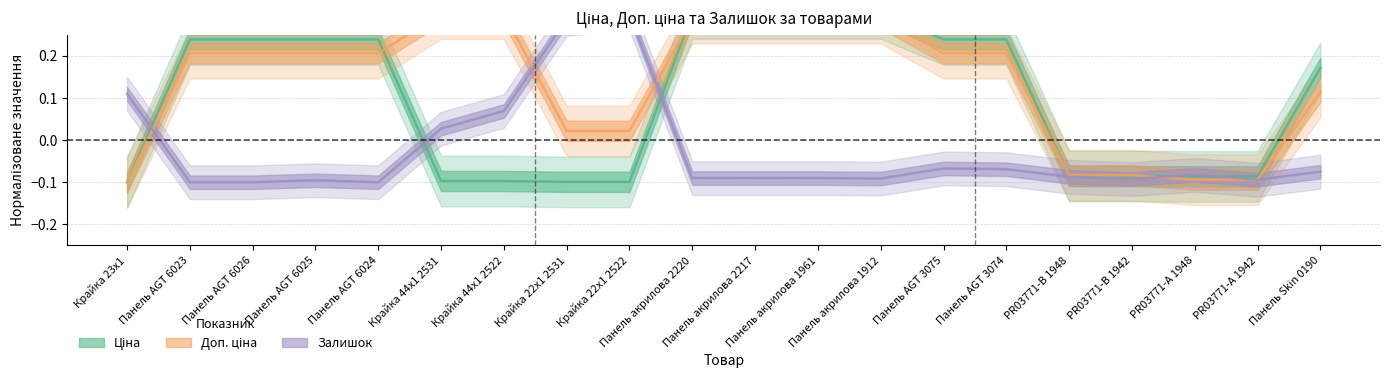

Reading left to right, extract all data points from this chart.

Ціна: -0.1	0.2	0.2	0.2	0.2	-0.1	-0.1	-0.1	-0.1	0.3	0.3	0.3	0.3	0.2	0.2	-0.1	-0.1	-0.1	-0.1	0.2
Доп. ціна: -0.1	0.2	0.2	0.2	0.2	0.3	0.3	0.0	0.0	0.3	0.3	0.3	0.3	0.2	0.2	-0.1	-0.1	-0.1	-0.1	0.1
Залишок: 0.1	-0.1	-0.1	-0.1	-0.1	0.0	0.1	0.3	0.3	-0.1	-0.1	-0.1	-0.1	-0.1	-0.1	-0.1	-0.1	-0.1	-0.1	-0.1